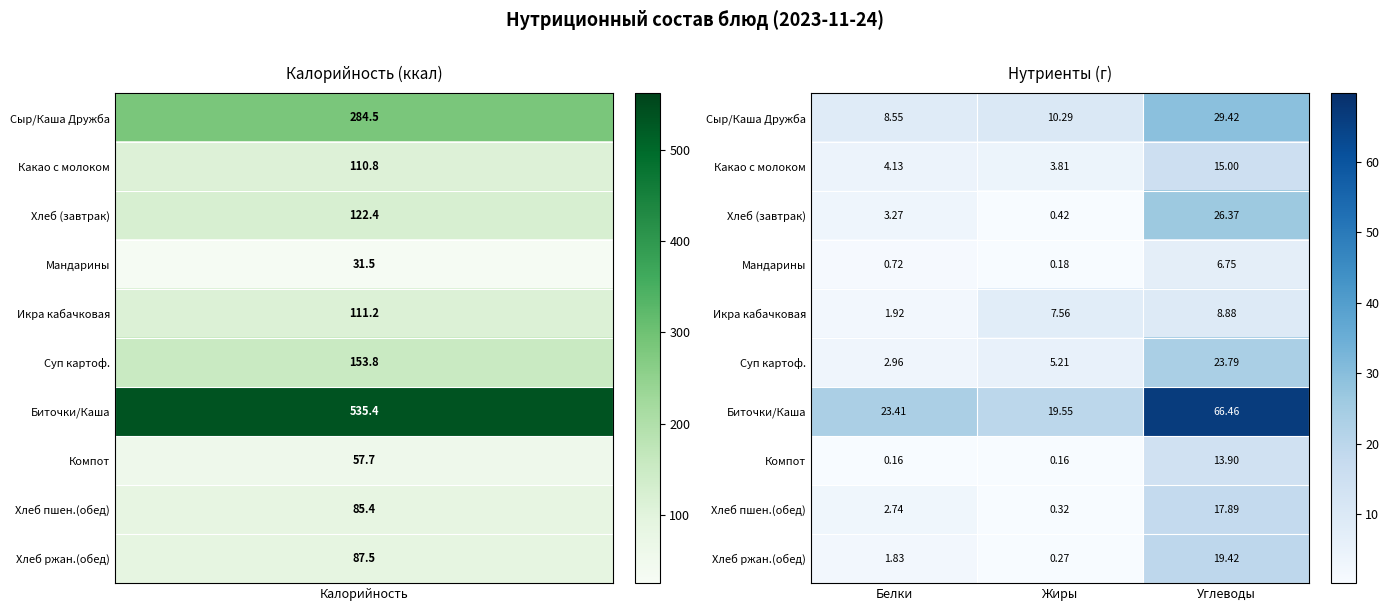

Which series has the largest range (max minus min)?

Биточки/Каша